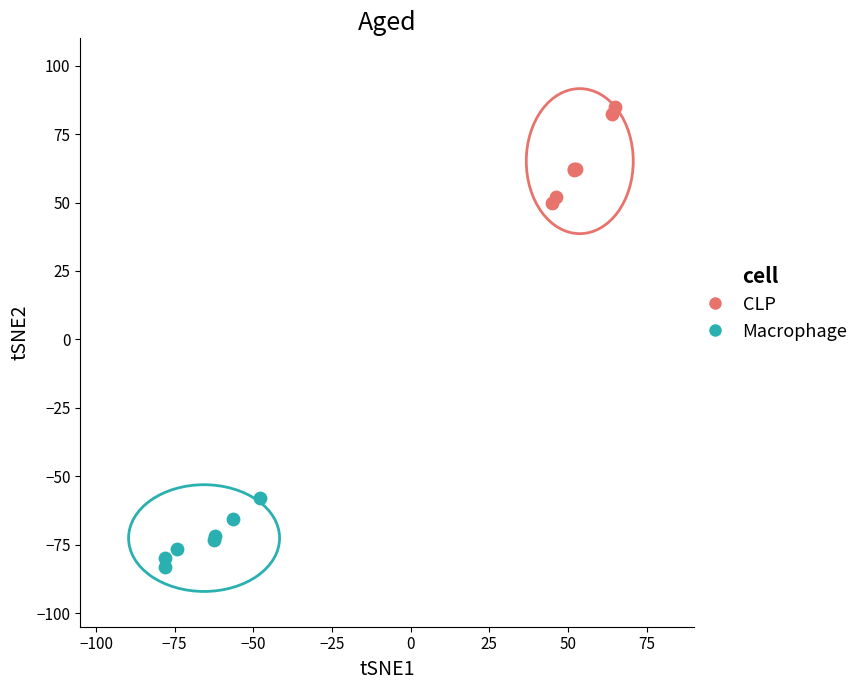

Which series contains the highest Y value?

CLP